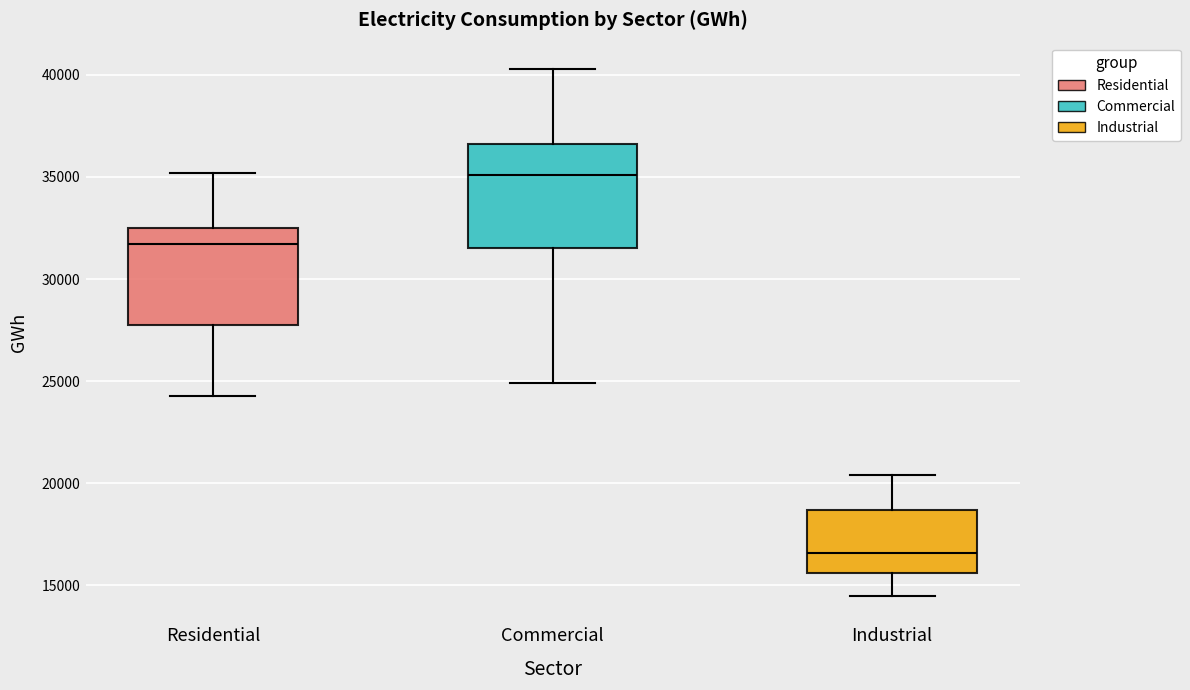

Where is the upper edge of the box for Residential on the y-axis? The values are not printed on the chart, so give them approximately, as read against the axis.

32500